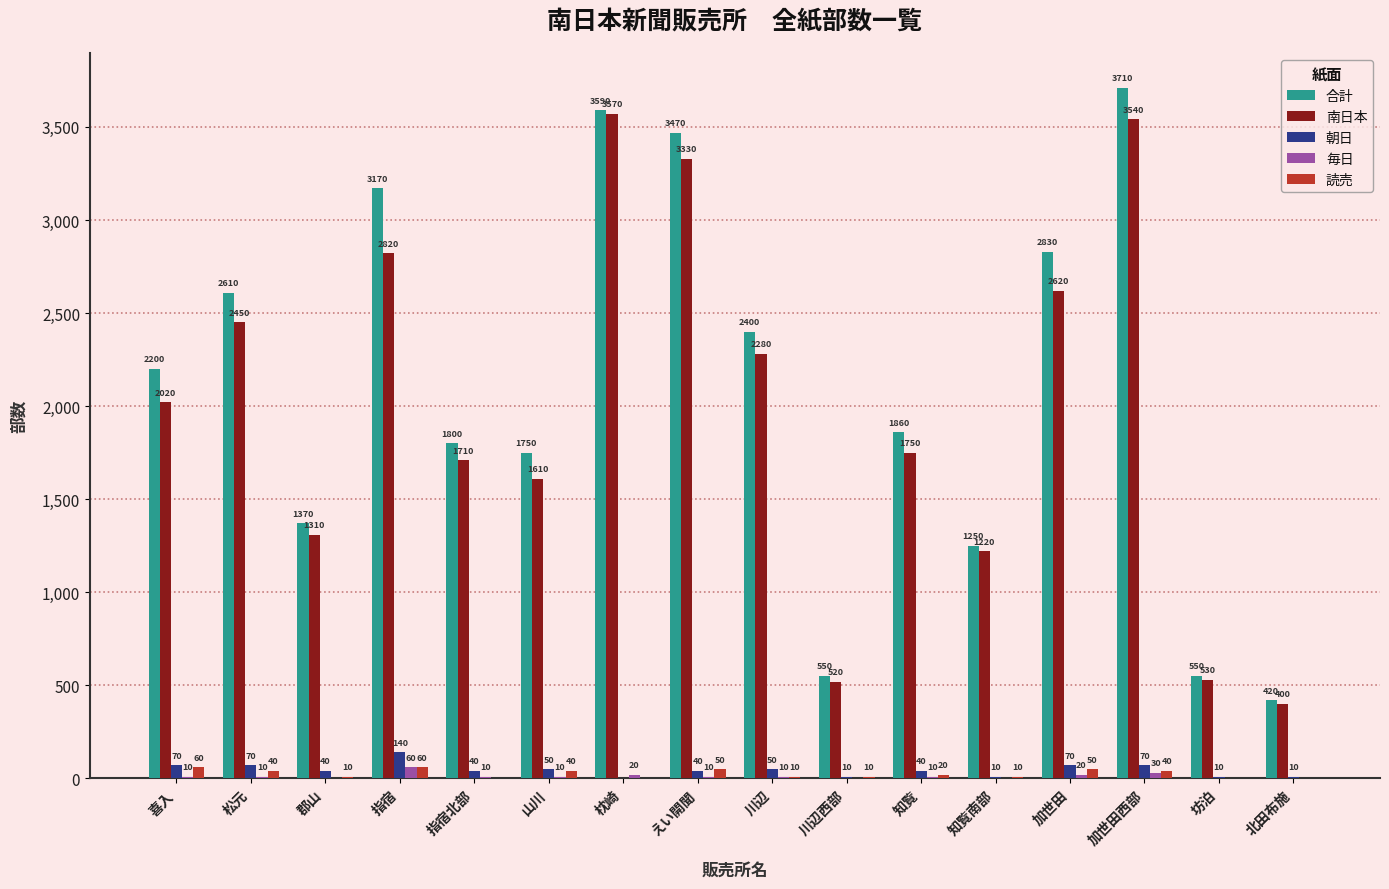

How many 毎日 values are between 0 and 20?

14